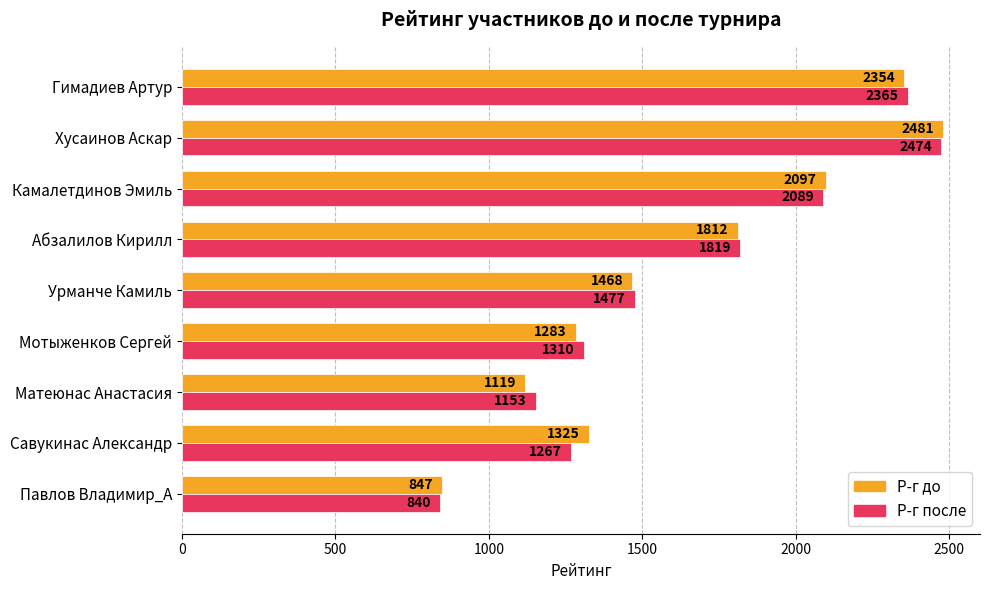

What are all the series names shown in the legend?

Р-г до, Р-г после